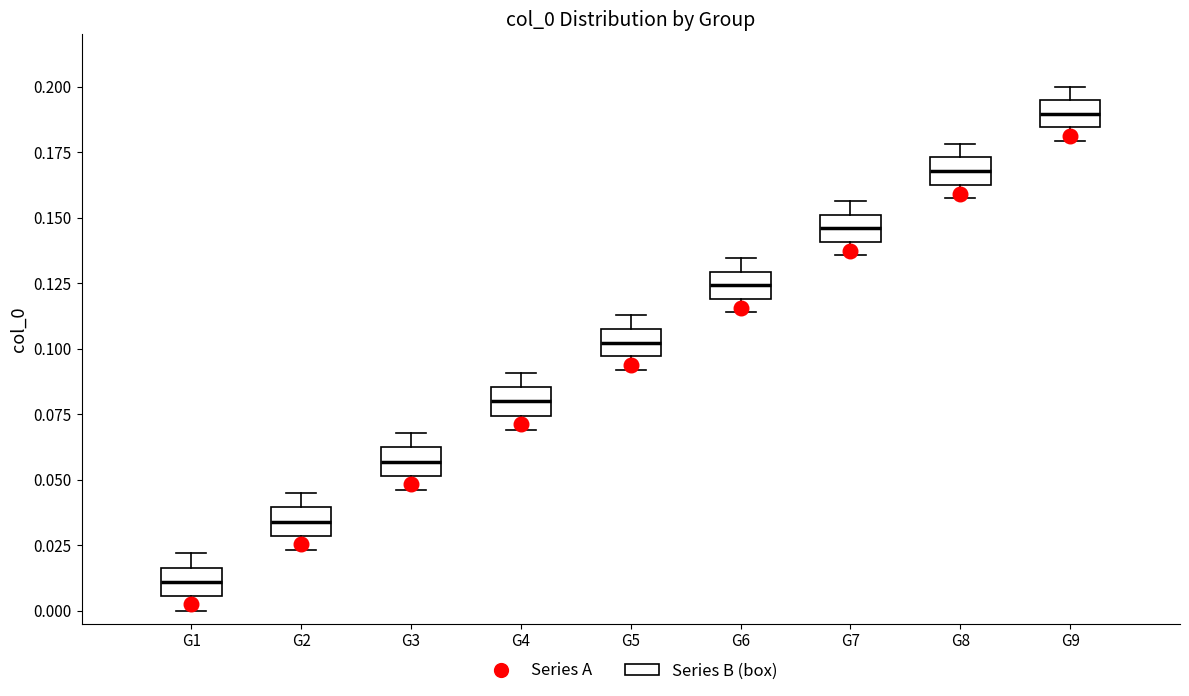

Which box's median line is the lowest?

G1